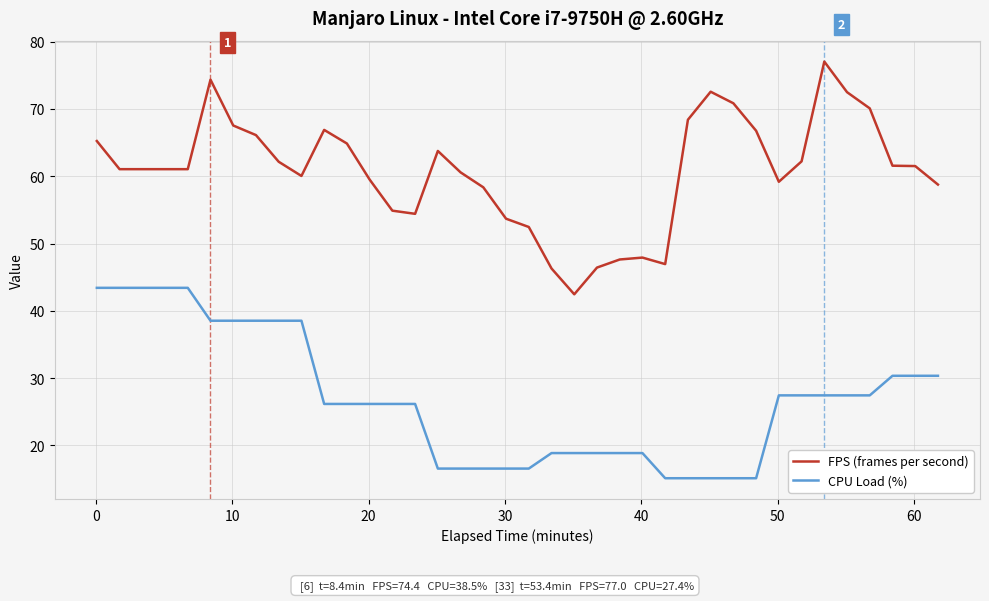

What is the minimum value shown in the chart?

15.1